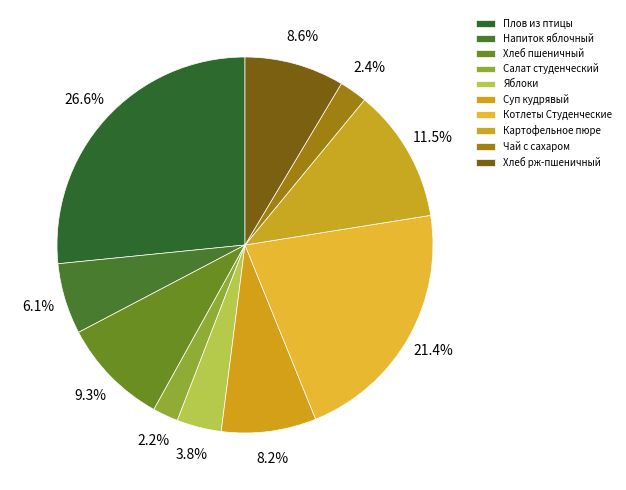

What is the ratio of the value at Напиток яблочный to the value at Плов из птицы?

0.2